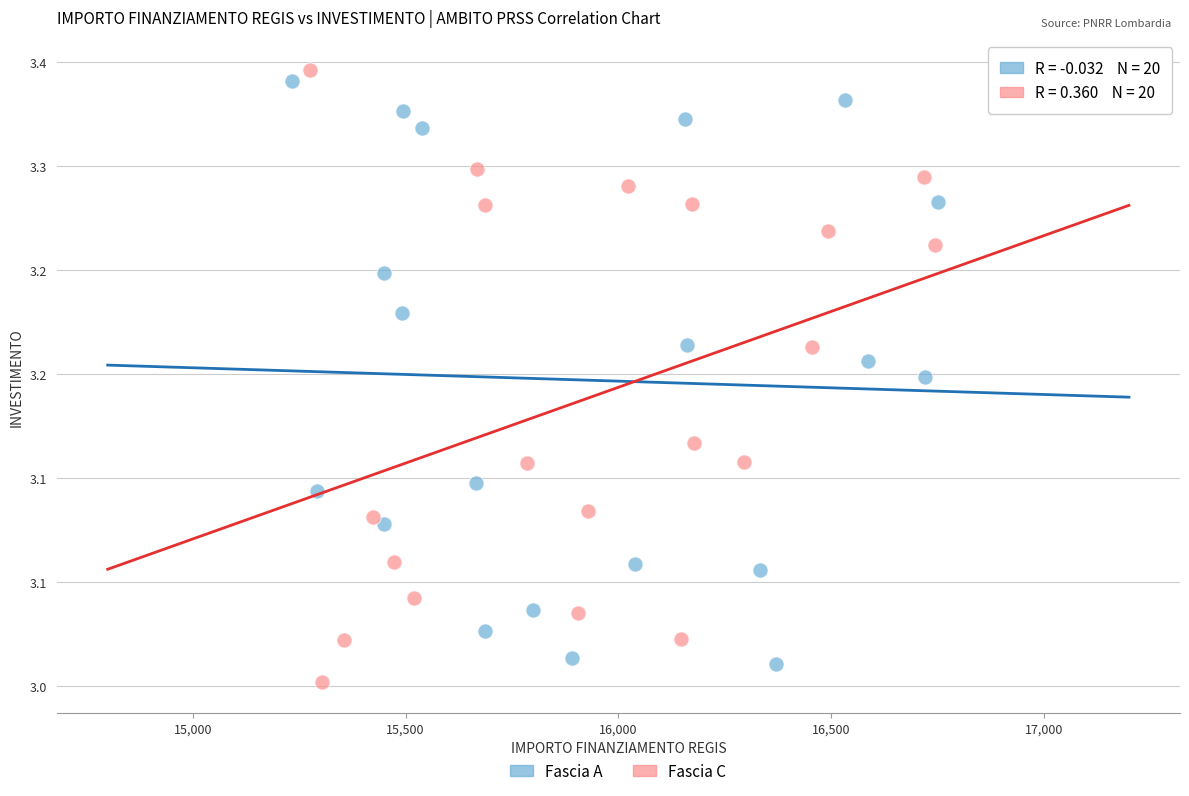

What are all the series names shown in the legend?

Fascia A, Fascia C